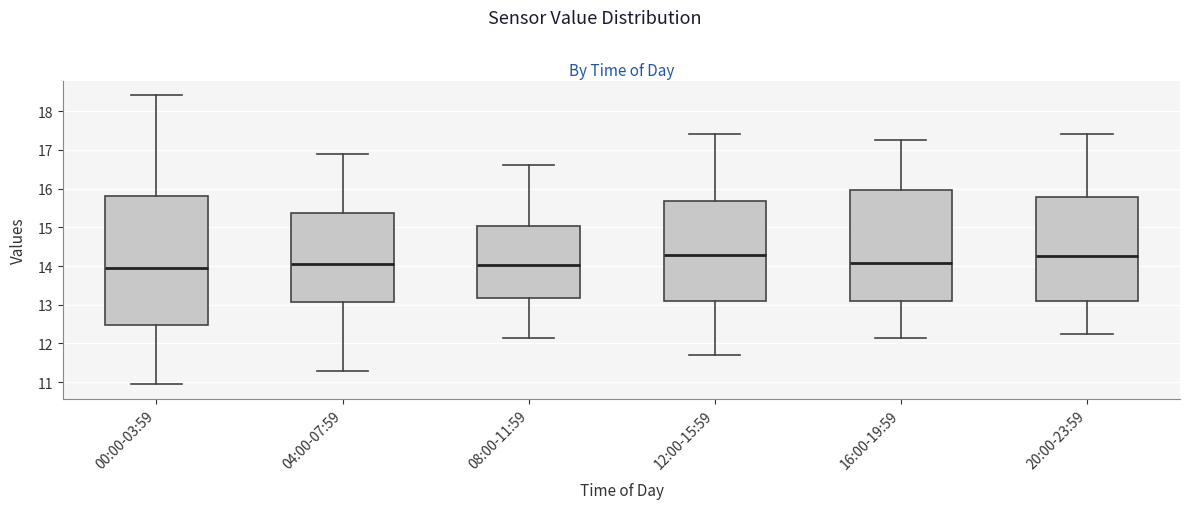

Which box is the tallest, from its lower edge to its upper edge?

00:00-03:59